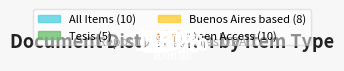

Approximately how many times larger is the value at Texto compared to Tesis?

1.0